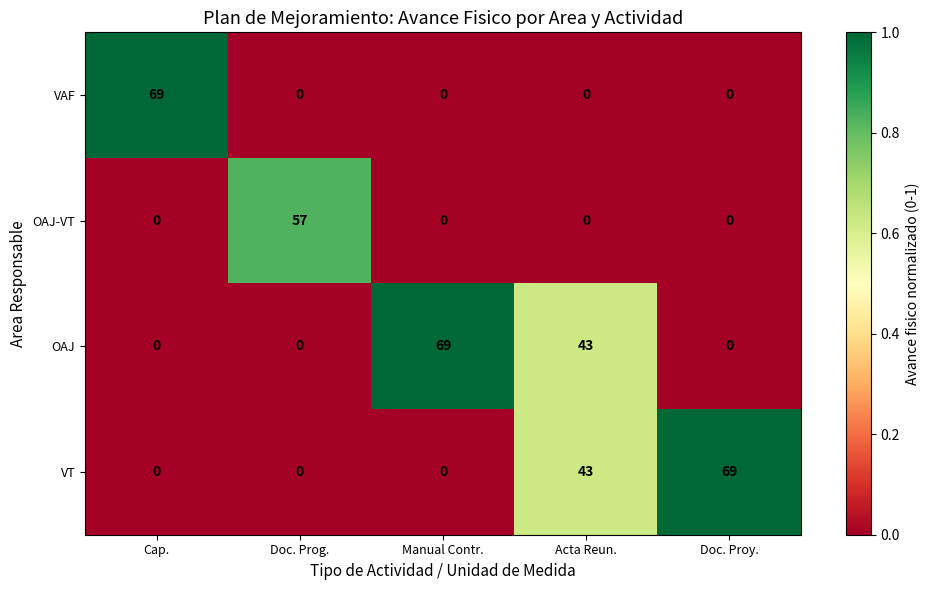

What is the difference between the highest and lowest values at Manual Contr.?

69